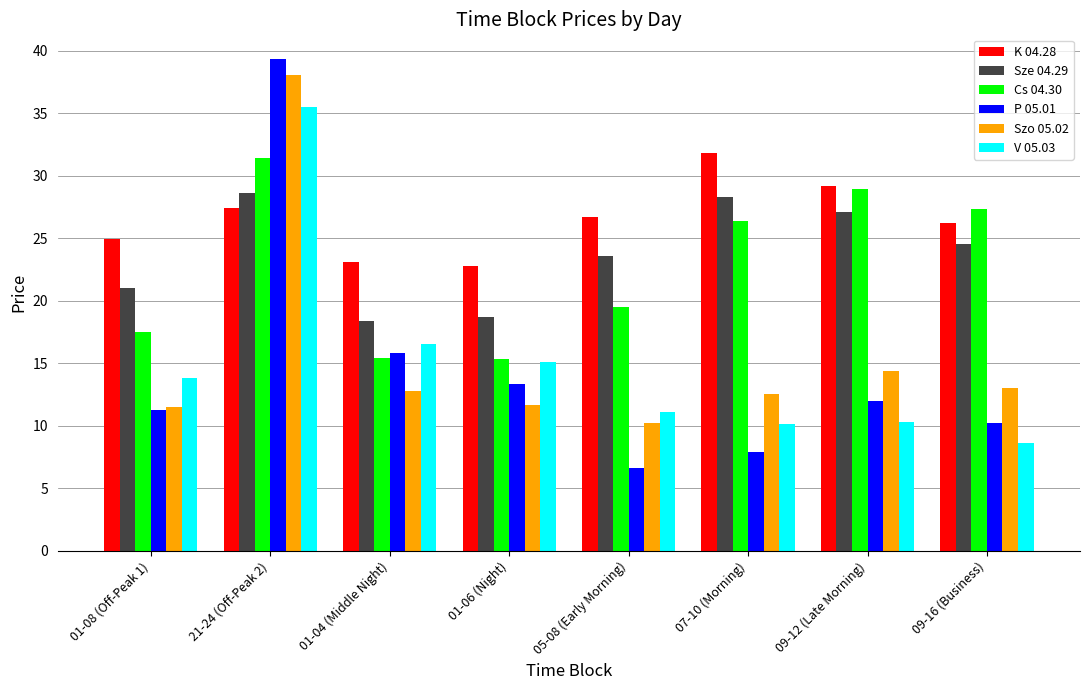

Is it true that Sze 04.29 equals 18.4 at 01-04 (Middle Night)?

True